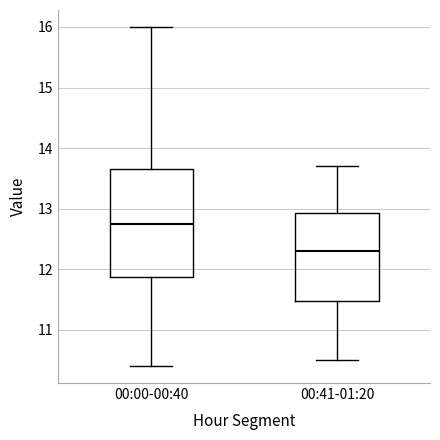

Which box is the tallest, from its lower edge to its upper edge?

00:00-00:40